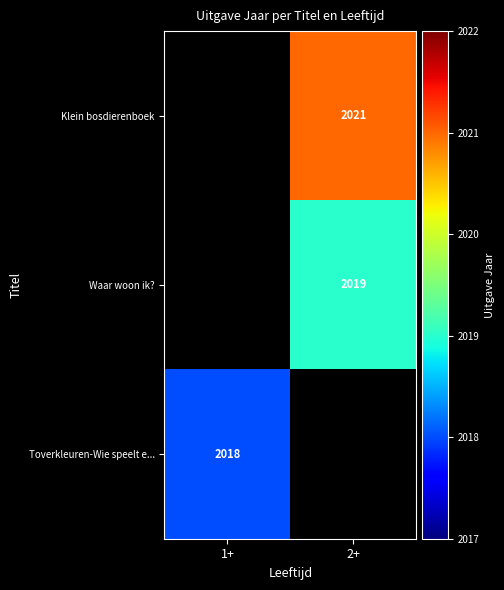

The value of Toverkleuren-Wie speelt e... at 1+ is 762.7. True or false?

False